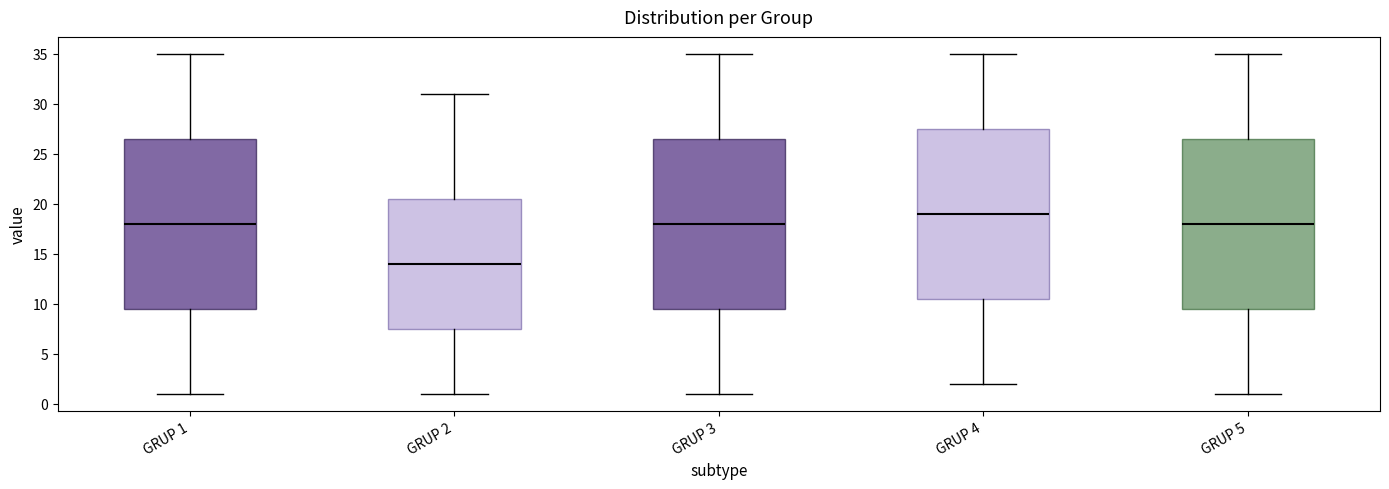

Reading left to right, transcribe this box plot: for each box, give where its median line is, the range the box spans, and where its two whiskers end, as read against the y-axis. The values are not printed on the chart, so give them approximately, as read against the axis.

GRUP 1: median 18.0, box 9.5 to 26.5, whiskers 1.0 to 35.0
GRUP 2: median 14.0, box 7.5 to 20.5, whiskers 1.0 to 31.0
GRUP 3: median 18.0, box 9.5 to 26.5, whiskers 1.0 to 35.0
GRUP 4: median 19.0, box 10.5 to 27.5, whiskers 2.0 to 35.0
GRUP 5: median 18.0, box 9.5 to 26.5, whiskers 1.0 to 35.0